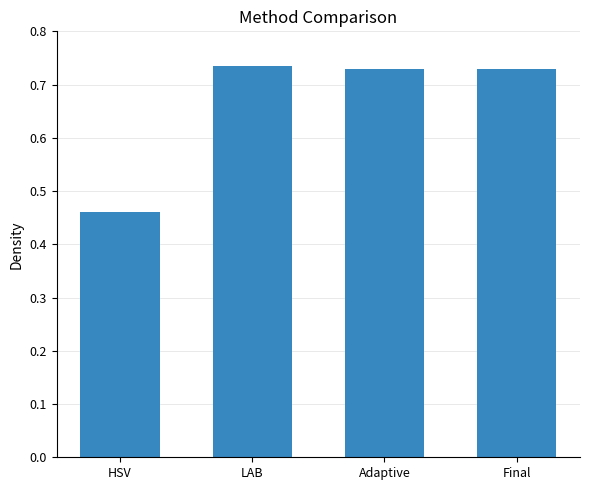

Which label corresponds to the smallest value in the chart?

HSV